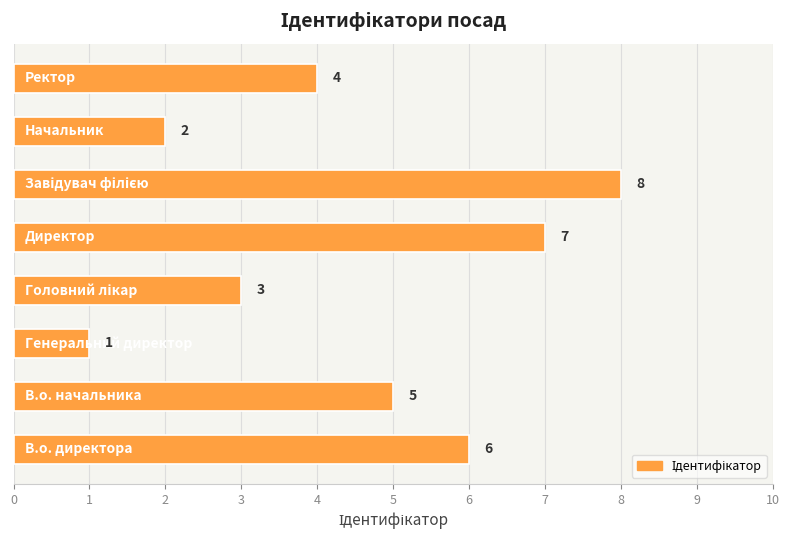

What is the difference between the maximum and minimum values?

7